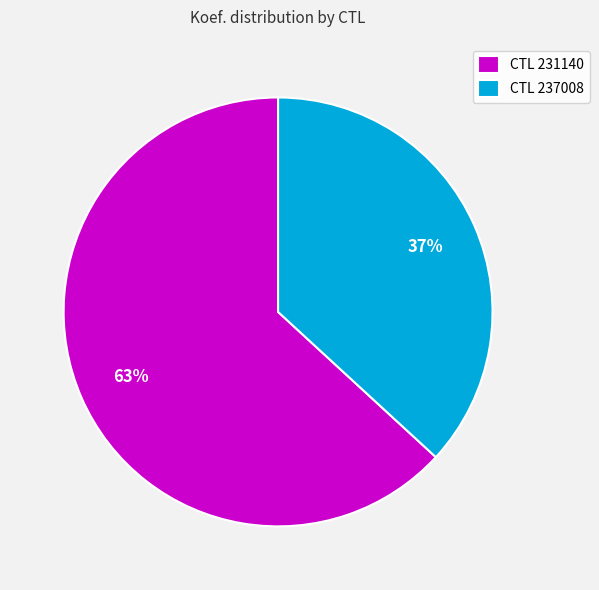

Between CTL 231140 and CTL 237008, which is larger?

CTL 231140